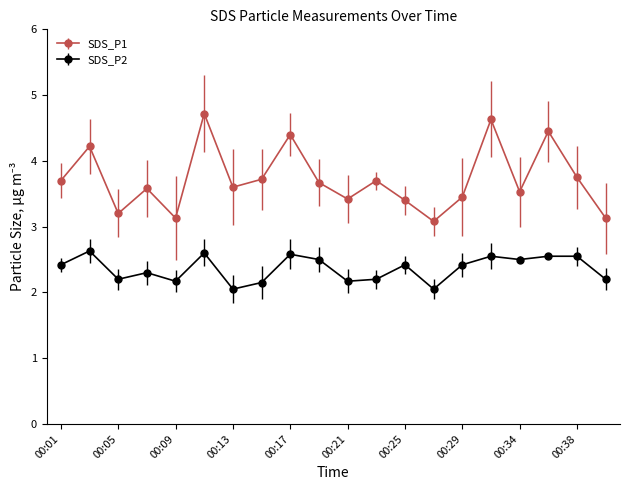

List the series in order of their peak value, highest first.

SDS_P1, SDS_P2